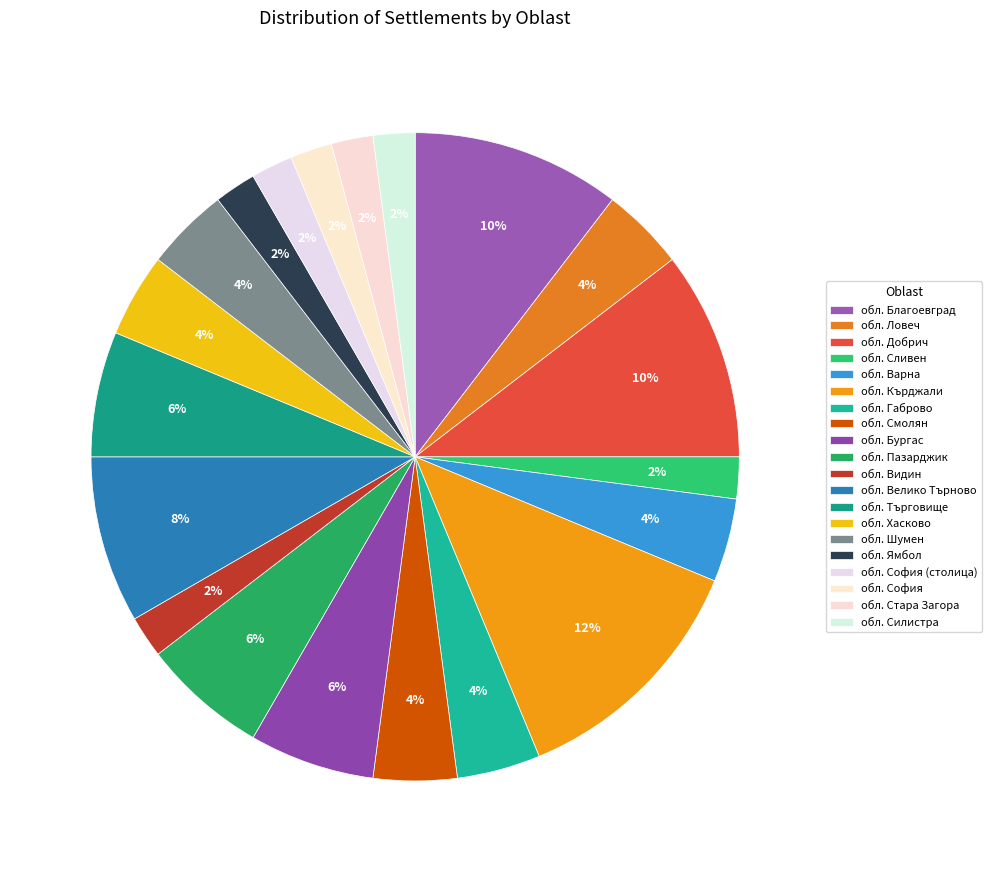

What is the total percentage of обл. Благоевград and обл. Кърджали?

22.9%